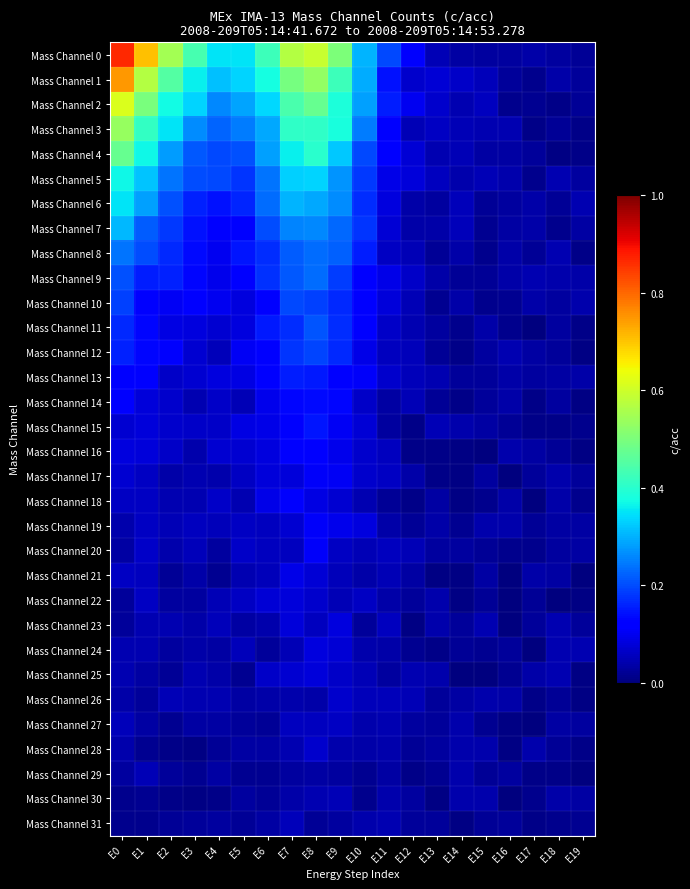

What is the difference between the highest and lowest values at E2?

0.5